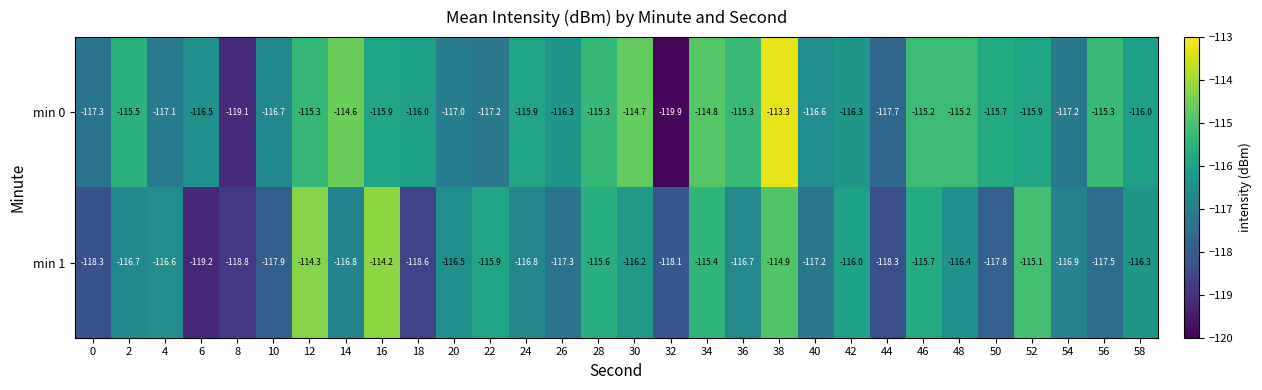

Rank the series by their average value, from lowest to highest.

min 1, min 0